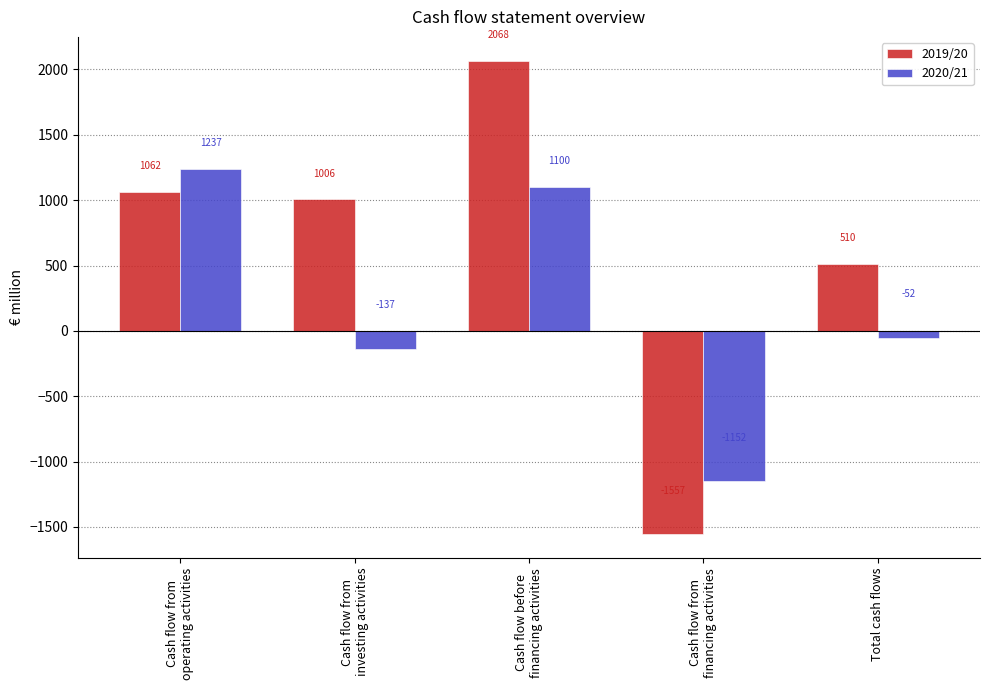

Is the value of 2020/21 at Total cash flows greater than the value of 2019/20 at Cash flow from
investing activities?

No